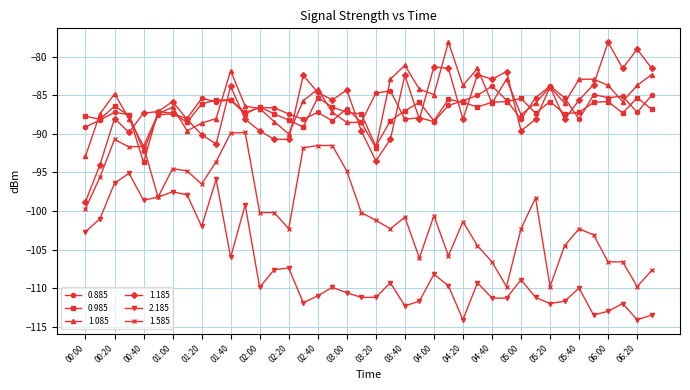

What is the maximum value for 1.185?

-78.1